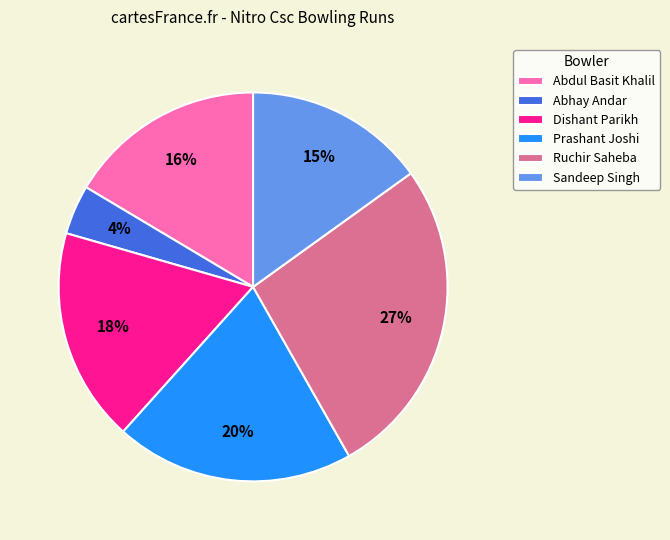

Rank the categories by value from lowest to highest.

Abhay Andar, Sandeep Singh, Abdul Basit Khalil, Dishant Parikh, Prashant Joshi, Ruchir Saheba